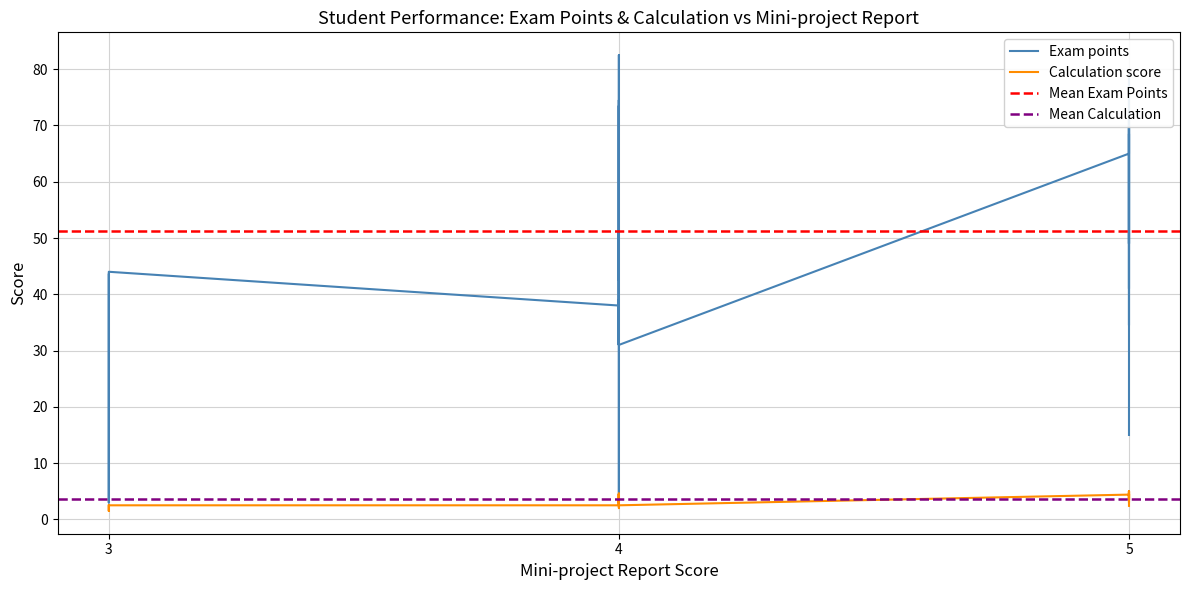

How many values in the Calculation series exceed 3?

23